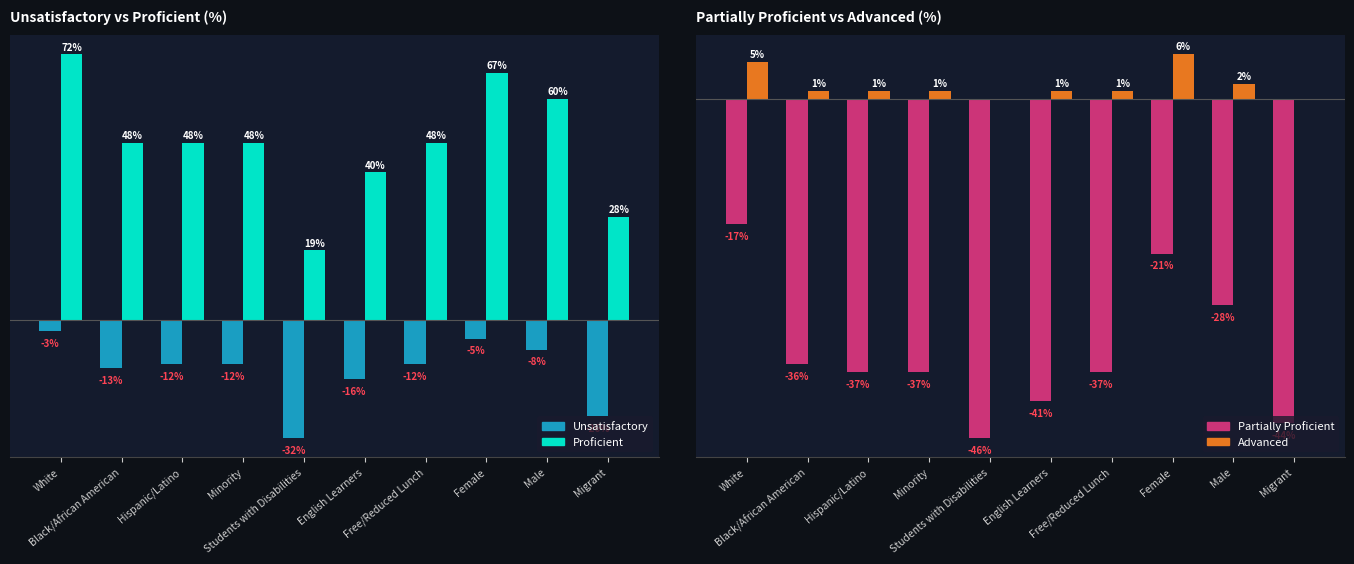

Rank the categories by Advanced value from highest to lowest.

Female, White, Male, Black/African American, Hispanic/Latino, Minority, English Learners, Free/Reduced Lunch, Students with Disabilities, Migrant